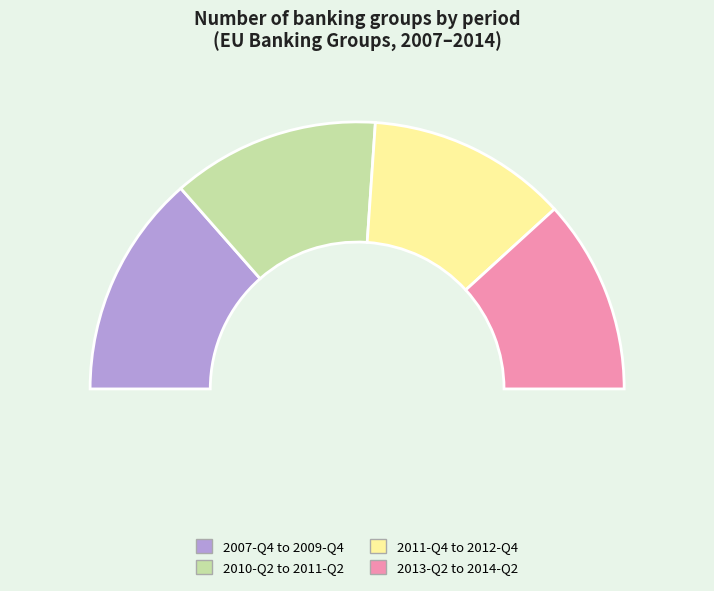

Do 2011-Q2 and 2013-Q4 together represent more than half of the pie?

No